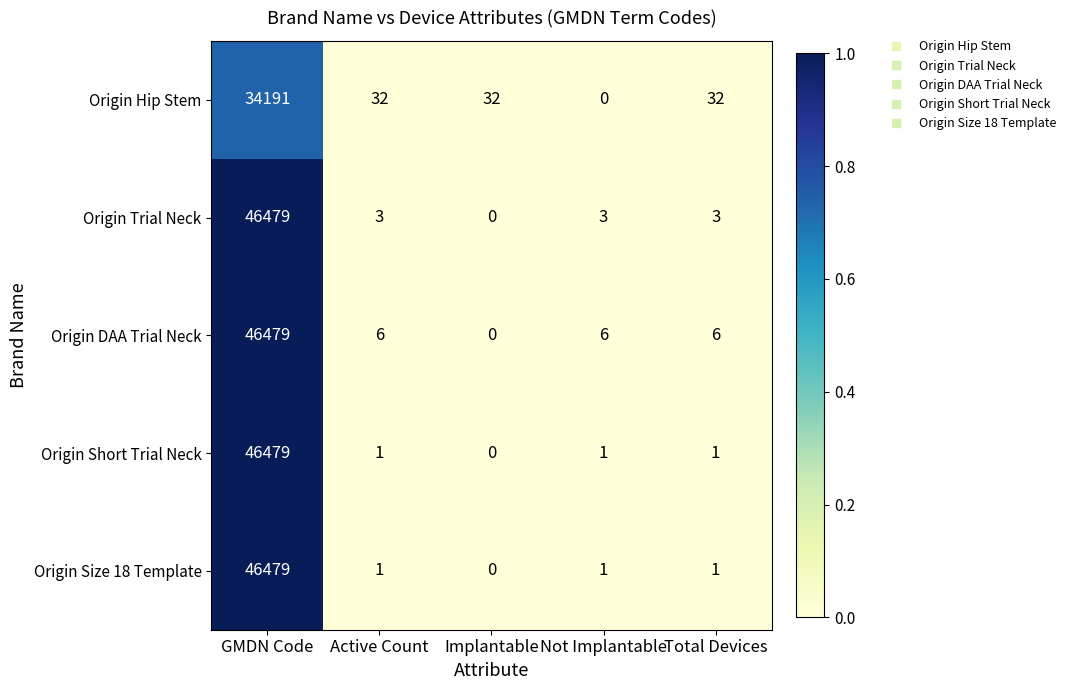

At which label does Origin DAA Trial Neck first exceed 6?

GMDN Code